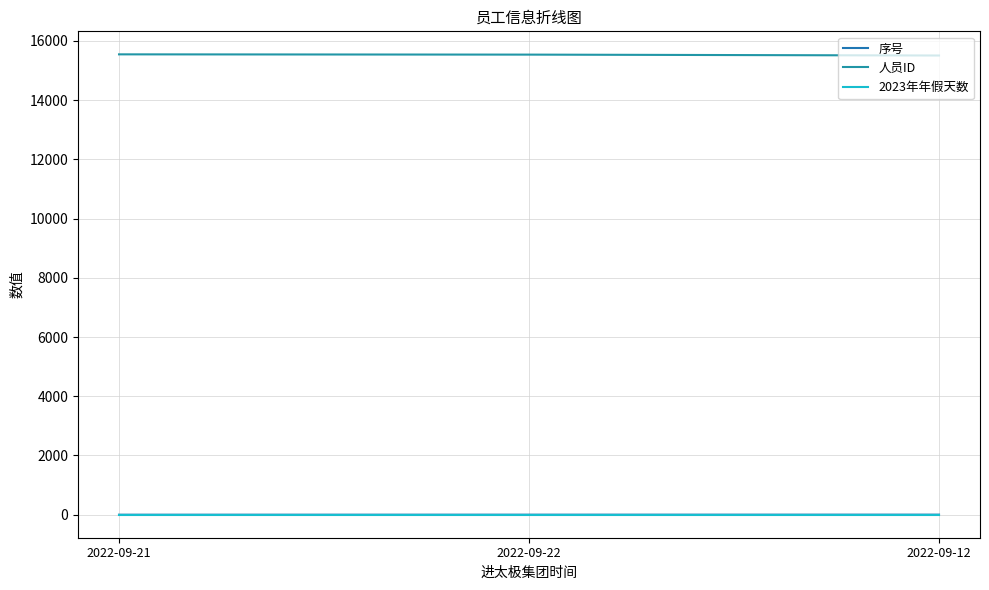

What is the average value of the 2023年年假天数 series?

1